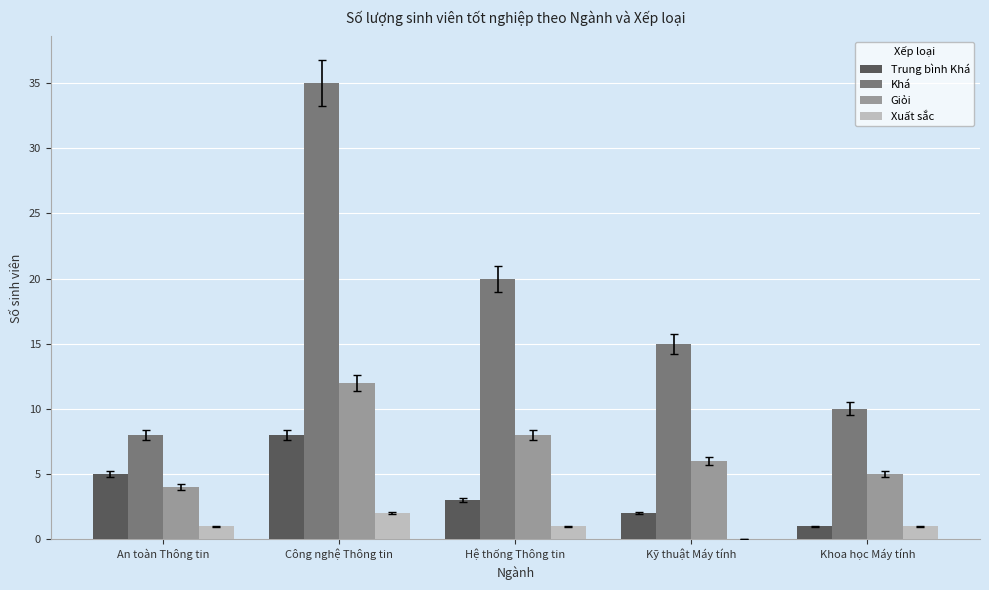

The value of Giỏi at Hệ thống Thông tin is 4. True or false?

False